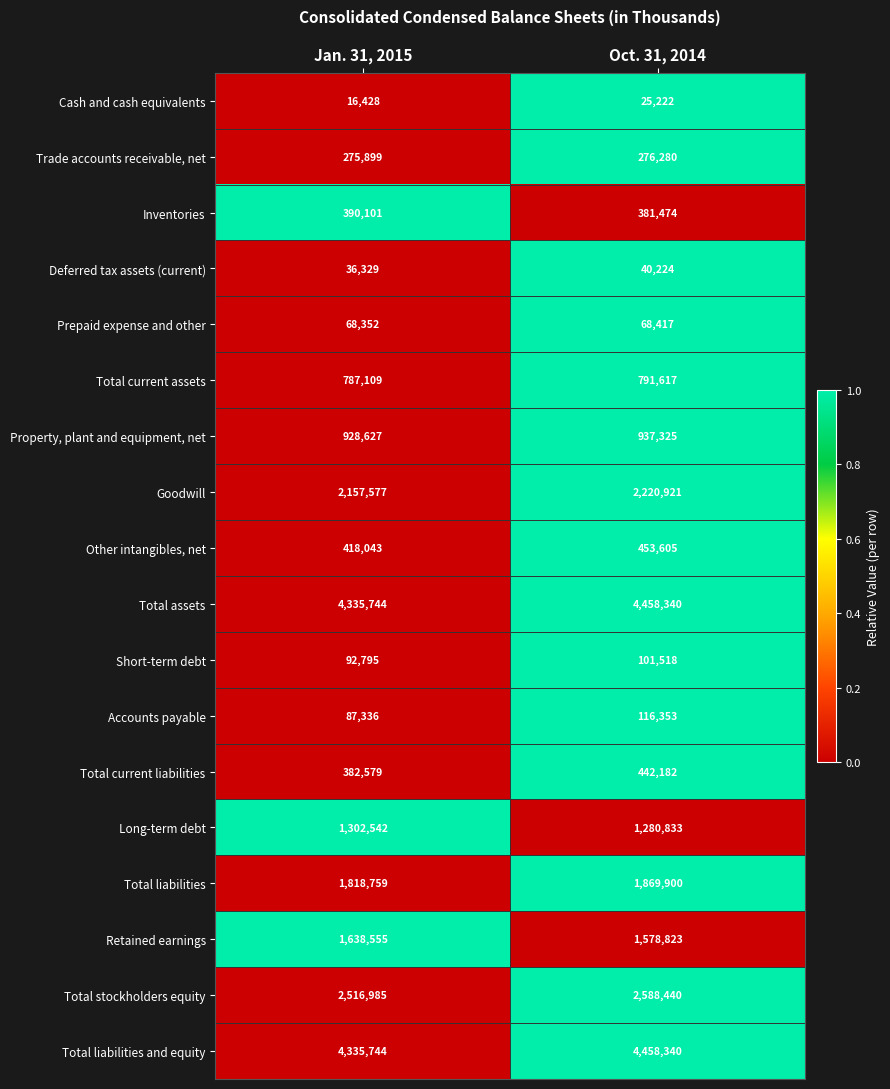

The Inventories series shows 381474 at Oct. 31, 2014. True or false?

True